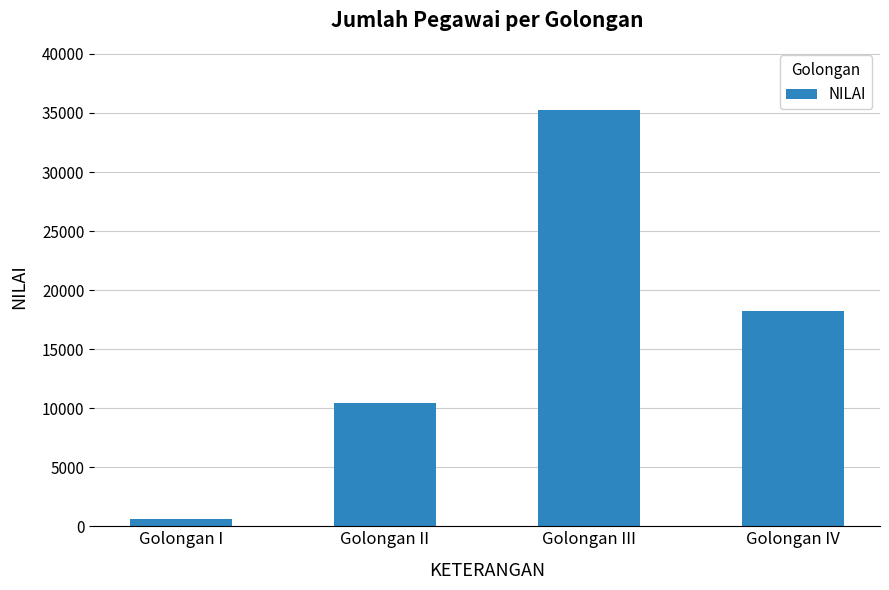

List the labels in order of value, largest first.

Golongan III, Golongan IV, Golongan II, Golongan I